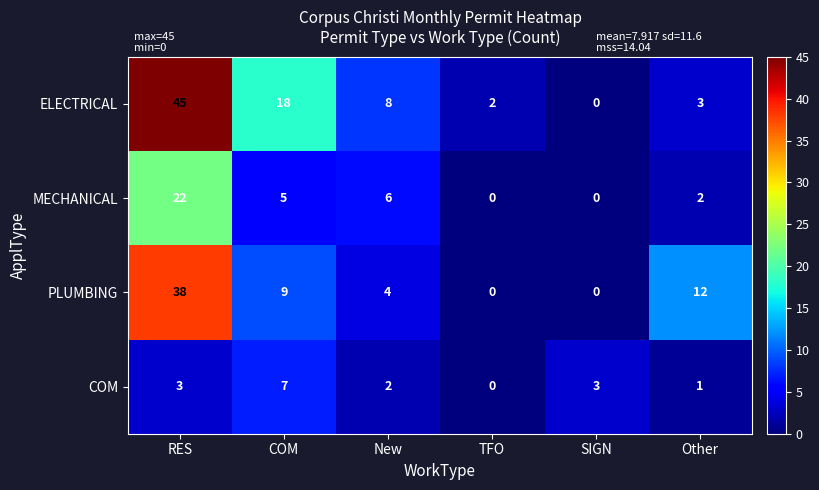

List the series in order of their peak value, lowest first.

COM, MECHANICAL, PLUMBING, ELECTRICAL